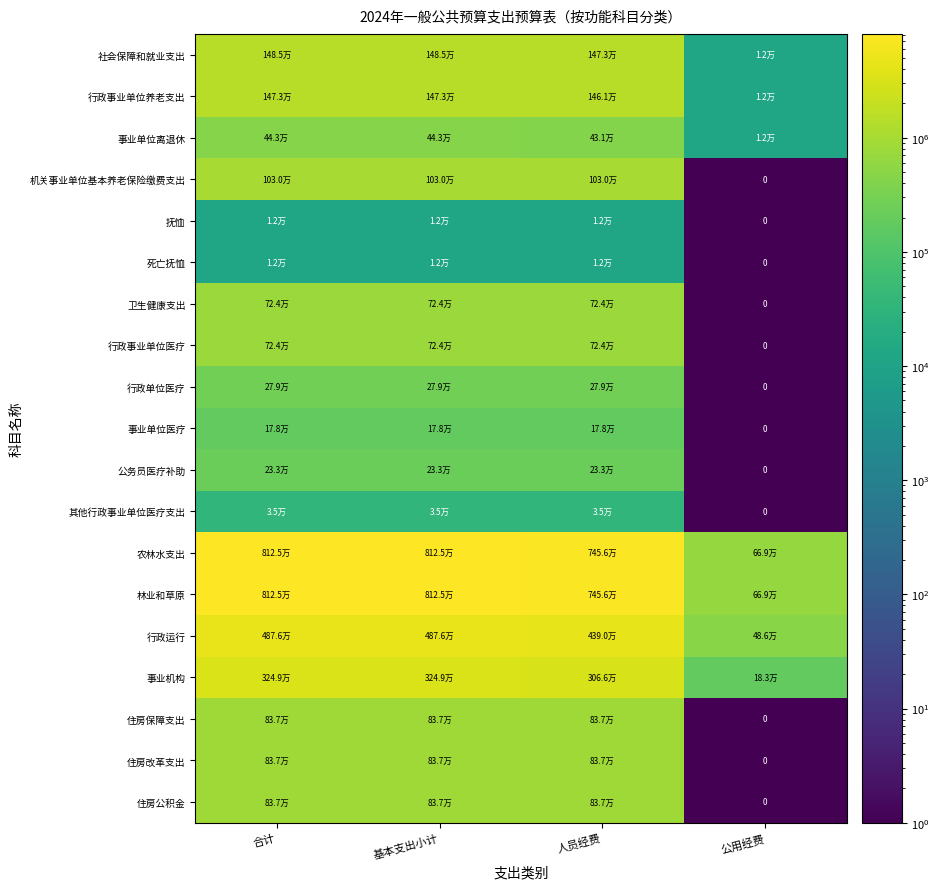

What is the maximum value for 行政运行?

4875872.8